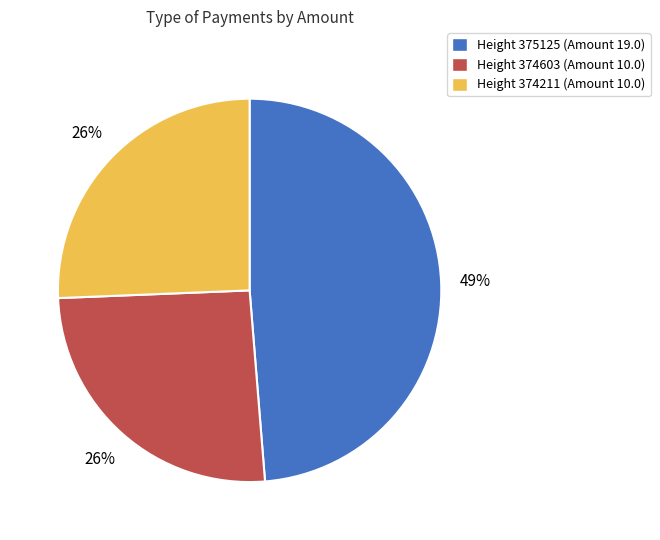

Does any single category account for the majority?

No